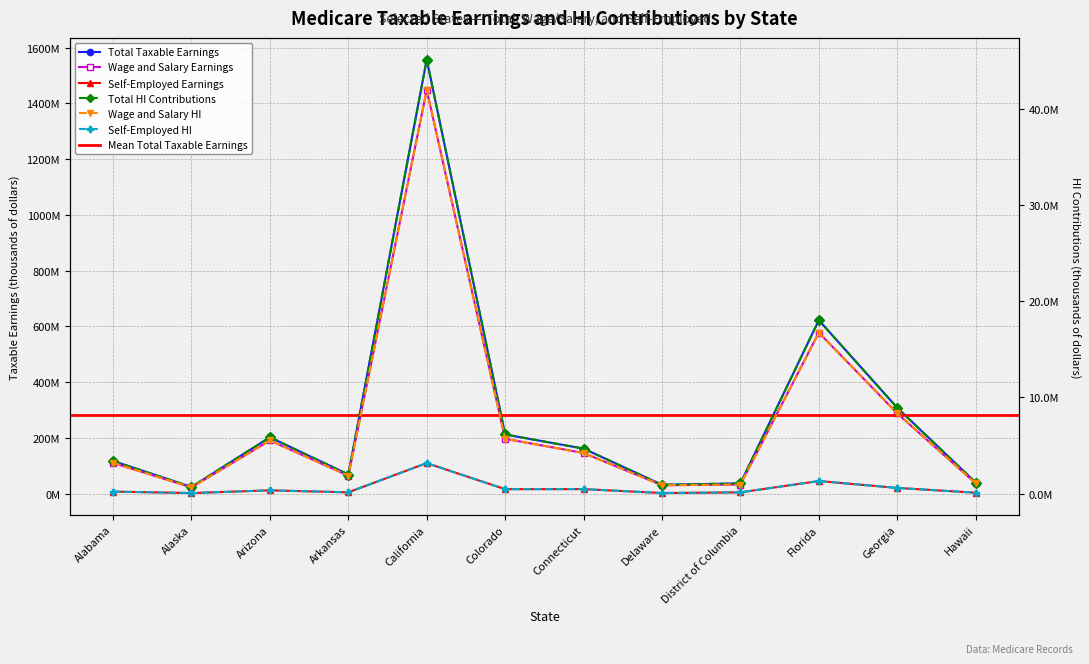

Rank the series at Arizona from lowest to highest value.

Self-Employed HI, Wage and Salary HI, Total HI Contributions, Self-Employed Earnings, Wage and Salary Earnings, Total Taxable Earnings